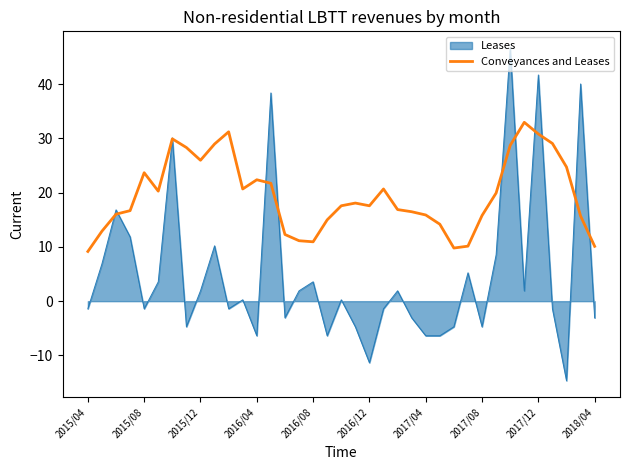

List the series in order of their overall mean, lowest first.

Leases, Conveyances and Leases